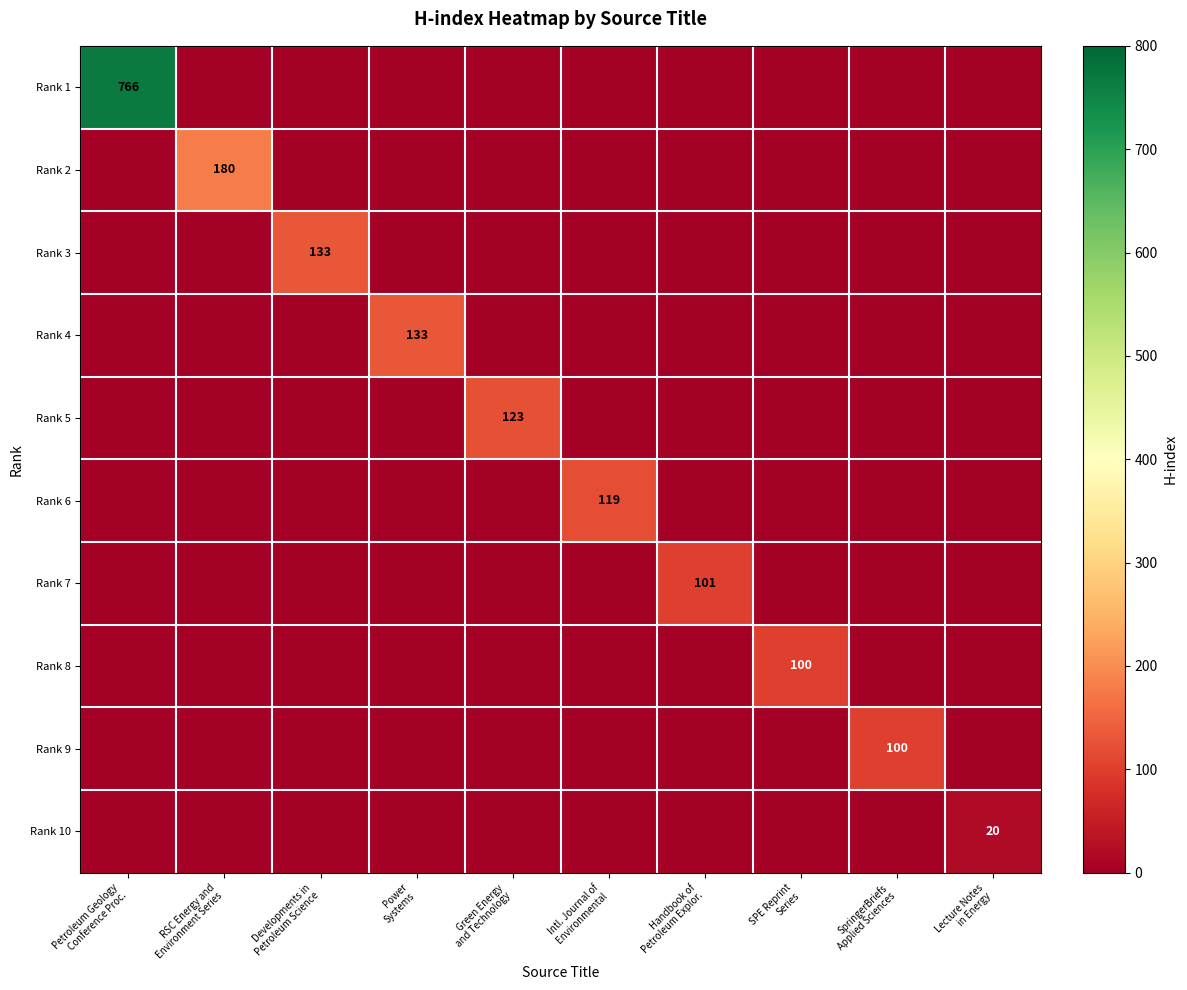

What is the greatest value displayed?

766